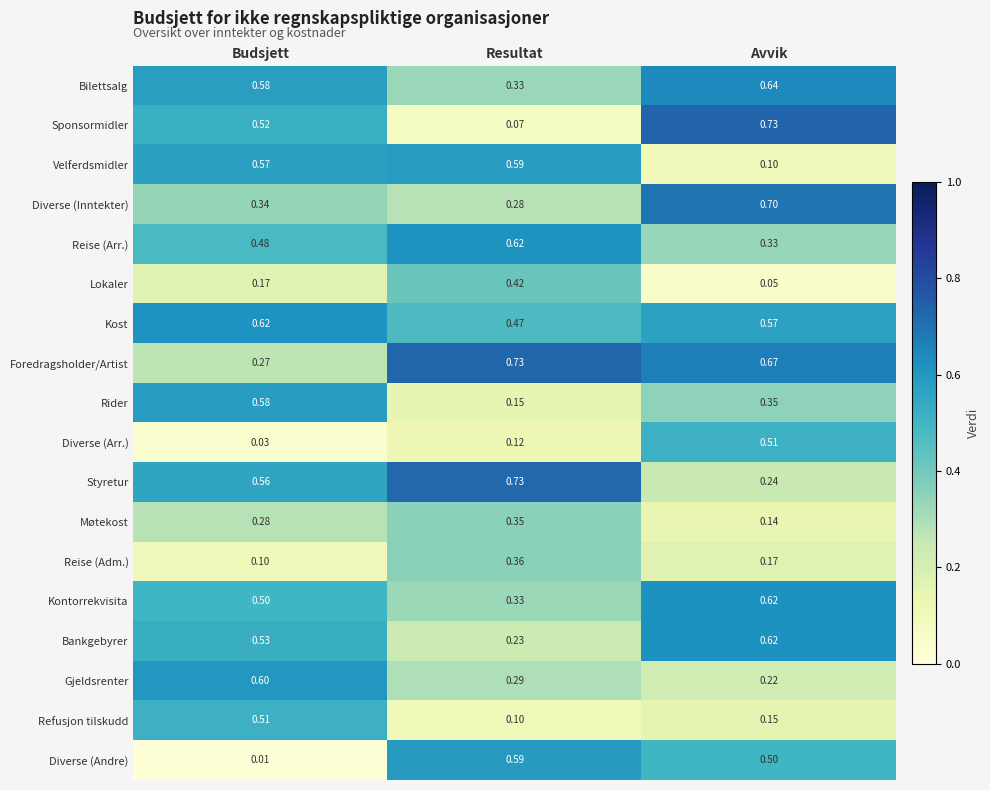

At which category is the sum across all series the highest?

Avvik